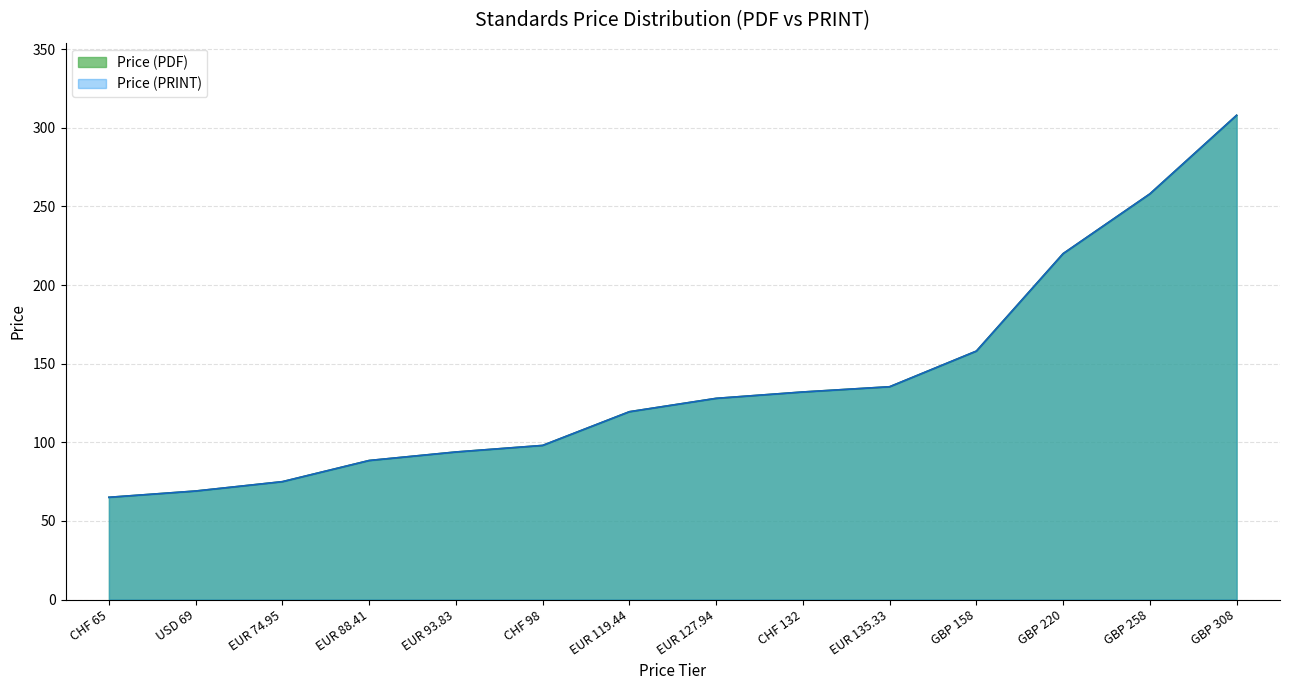

True or false: Price (PRINT) and Price (PDF) cross at least once.

False